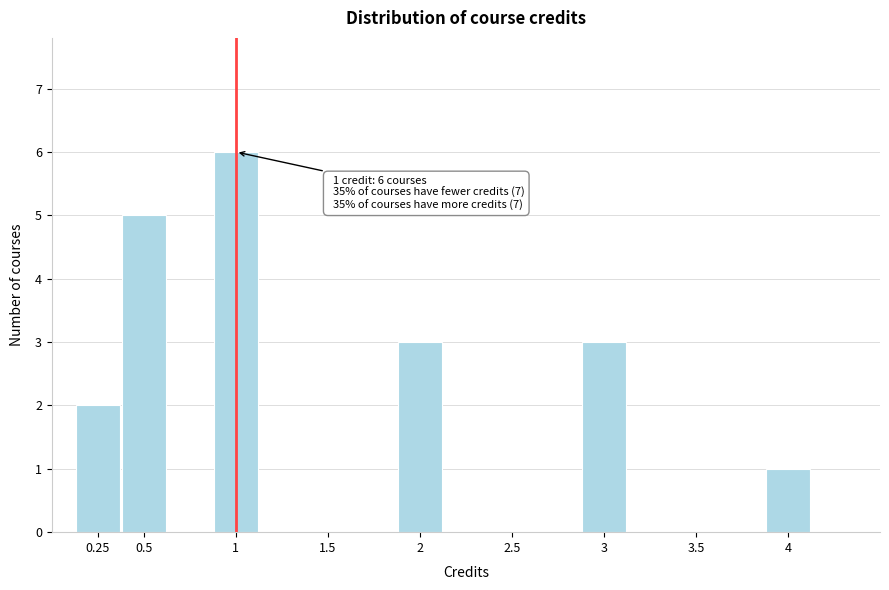

Over which range of the x-axis is the bar tallest?

0.875 to 1.125